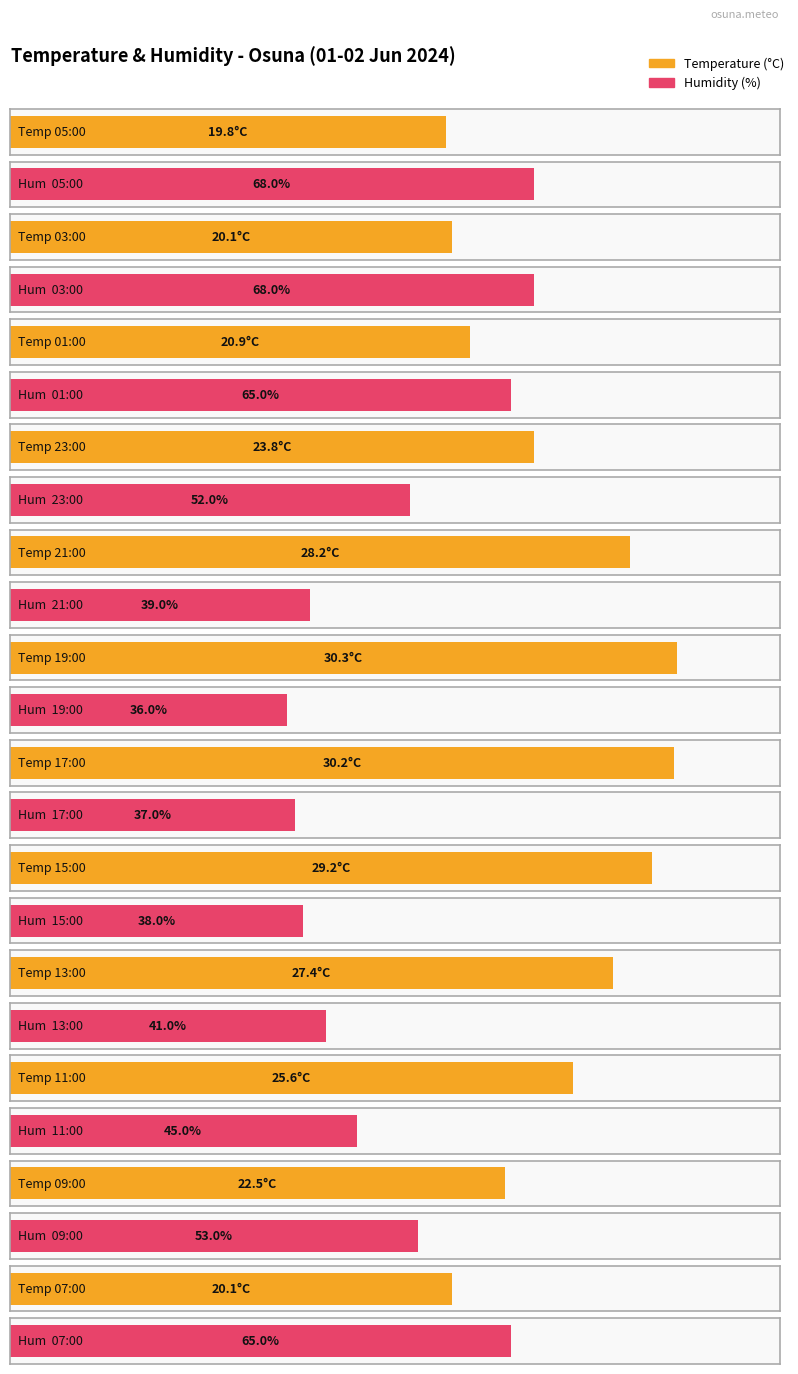

What are all the series names shown in the legend?

Temperature (C), Humidity (%)